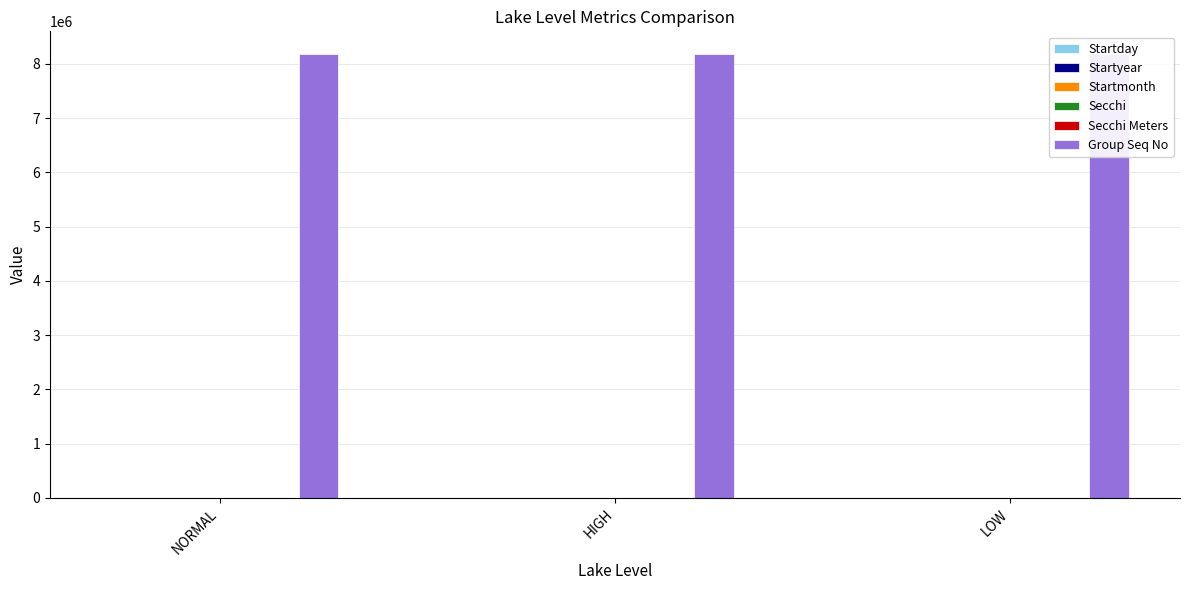

What is the minimum value shown in the chart?

4.6